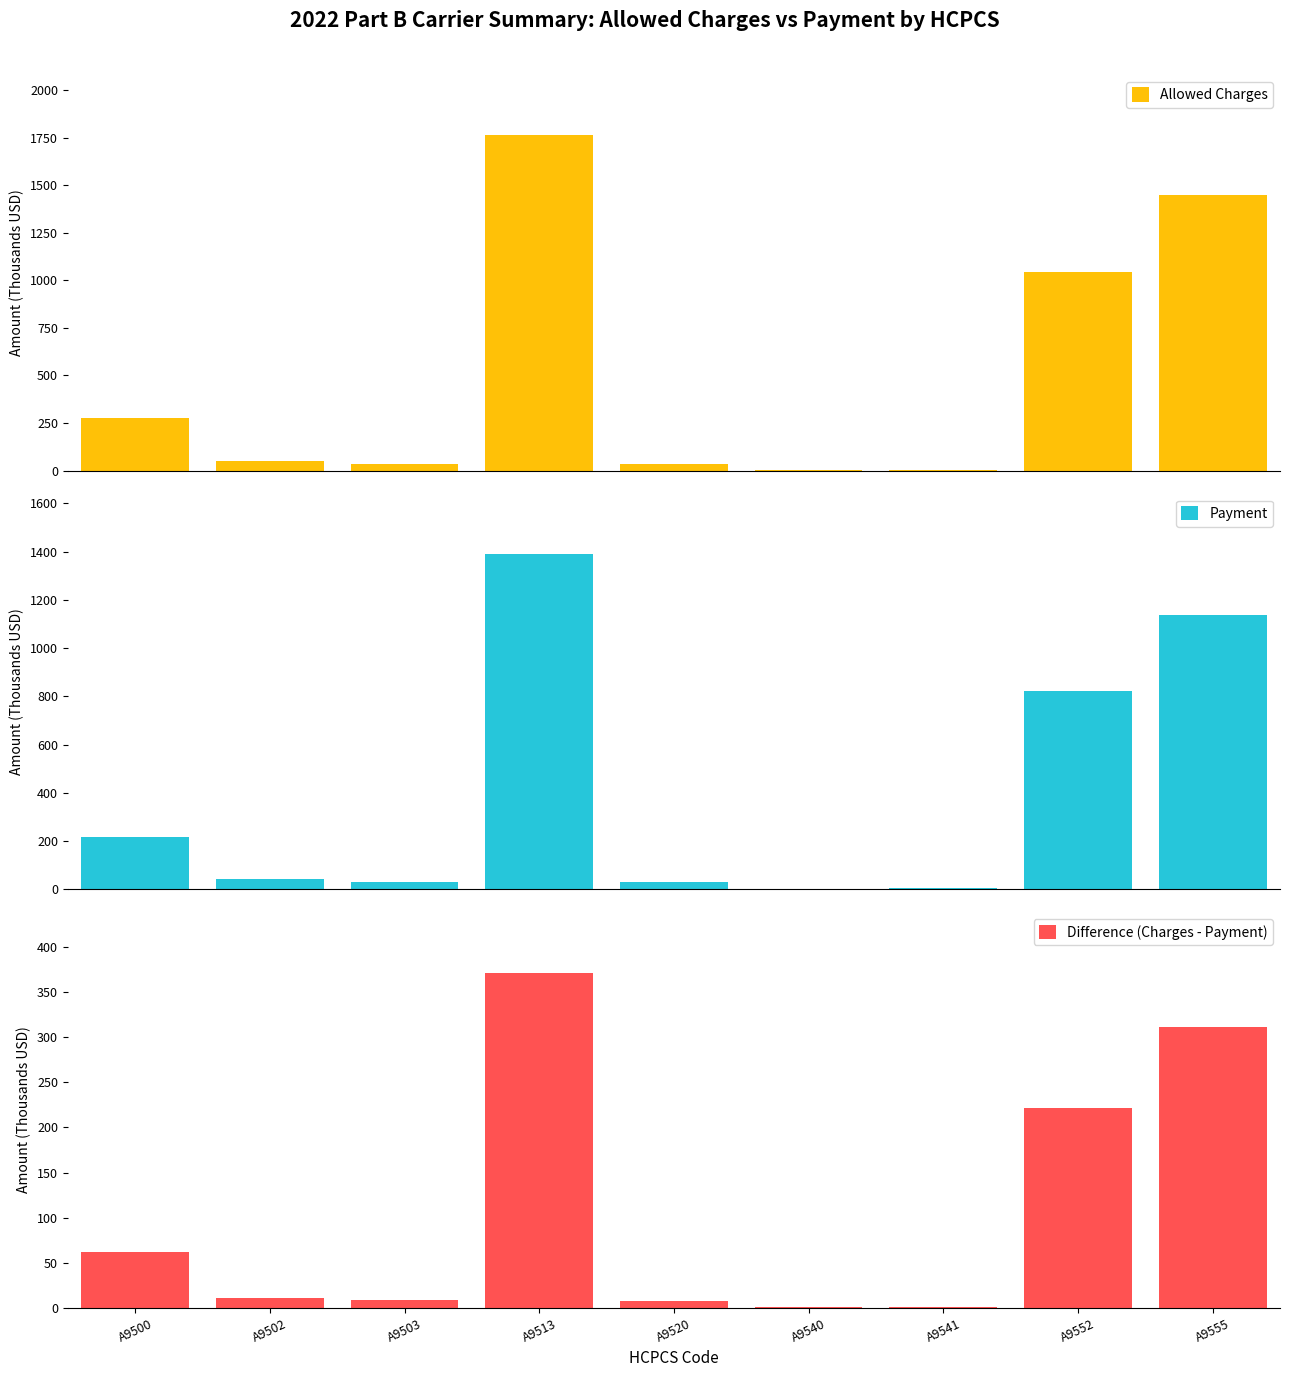

The Allowed Charges series shows 82.9 at A9502. True or false?

False